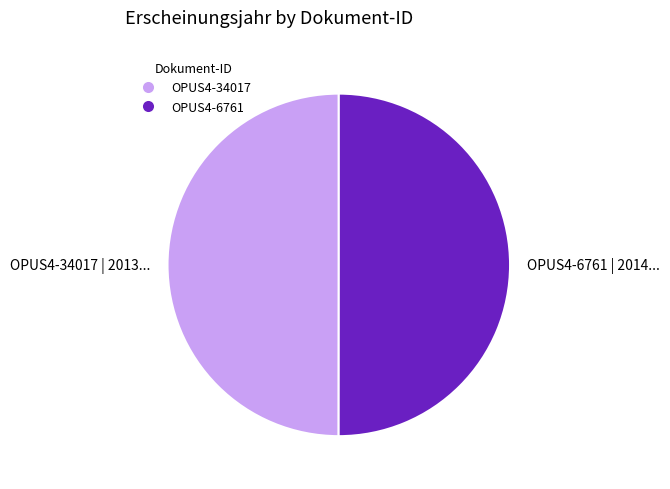

Do OPUS4-6761 and OPUS4-34017 together represent more than half of the pie?

Yes